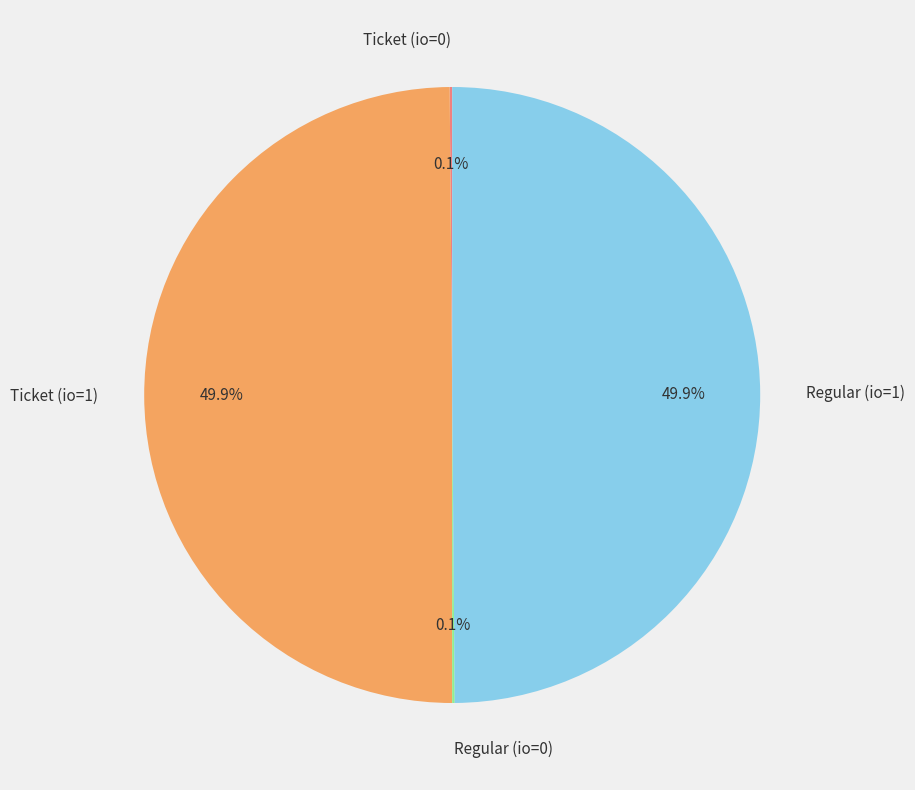

What percentage is NOT represented by Ticket (io=1)?

50.1%